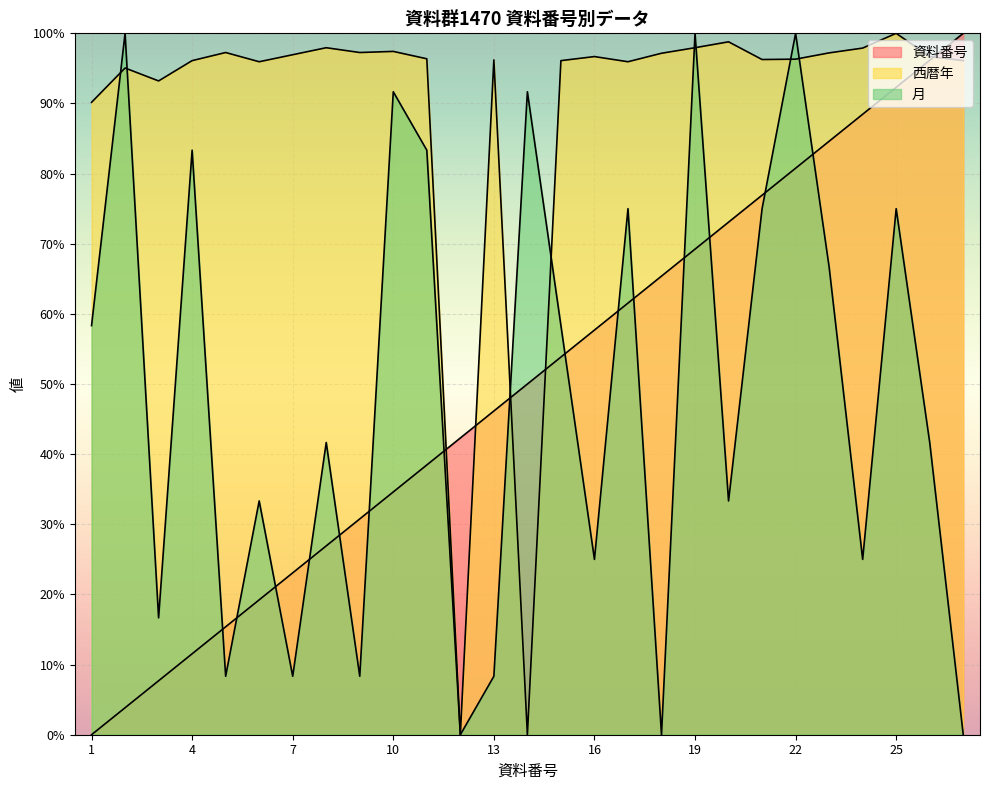

What is the spread (max minus min) of values at 18?

97.2